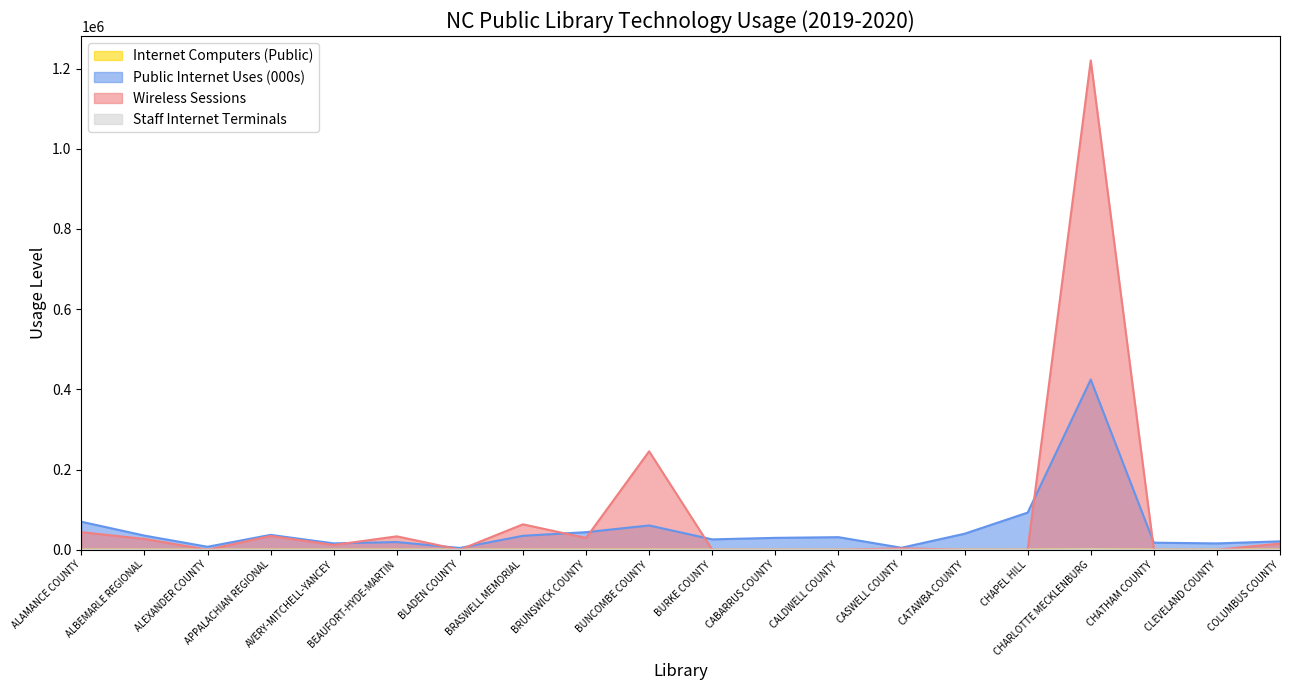

Reading right to left, list all the values displayed in this chart.

Internet Computers (Public): COLUMBUS COUNTY=92	CLEVELAND COUNTY=35	CHATHAM COUNTY=58	CHARLOTTE MECKLENBURG=764	CHAPEL HILL=60	CATAWBA COUNTY=176	CASWELL COUNTY=21	CALDWELL COUNTY=43	CABARRUS COUNTY=64	BURKE COUNTY=37	BUNCOMBE COUNTY=139	BRUNSWICK COUNTY=70	BRASWELL MEMORIAL=89	BLADEN COUNTY=13	BEAUFORT-HYDE-MARTIN=91	AVERY-MITCHELL-YANCEY=108	APPALACHIAN REGIONAL=115	ALEXANDER COUNTY=16	ALBEMARLE REGIONAL=90	ALAMANCE COUNTY=93
Public Internet Uses (000s): COLUMBUS COUNTY=20865	CLEVELAND COUNTY=15709	CHATHAM COUNTY=17515	CHARLOTTE MECKLENBURG=424399	CHAPEL HILL=92543	CATAWBA COUNTY=39831	CASWELL COUNTY=4877	CALDWELL COUNTY=31270	CABARRUS COUNTY=29546	BURKE COUNTY=25768	BUNCOMBE COUNTY=60513	BRUNSWICK COUNTY=43736	BRASWELL MEMORIAL=34692	BLADEN COUNTY=4347	BEAUFORT-HYDE-MARTIN=19127	AVERY-MITCHELL-YANCEY=15754	APPALACHIAN REGIONAL=36987	ALEXANDER COUNTY=7320	ALBEMARLE REGIONAL=35183	ALAMANCE COUNTY=69769
Wireless Sessions: COLUMBUS COUNTY=15229	CLEVELAND COUNTY=0	CHATHAM COUNTY=0	CHARLOTTE MECKLENBURG=1220400	CHAPEL HILL=0	CATAWBA COUNTY=0	CASWELL COUNTY=3380	CALDWELL COUNTY=0	CABARRUS COUNTY=0	BURKE COUNTY=0	BUNCOMBE COUNTY=245390	BRUNSWICK COUNTY=29233	BRASWELL MEMORIAL=63301	BLADEN COUNTY=0	BEAUFORT-HYDE-MARTIN=33315	AVERY-MITCHELL-YANCEY=11723	APPALACHIAN REGIONAL=34246	ALEXANDER COUNTY=0	ALBEMARLE REGIONAL=26880	ALAMANCE COUNTY=43791
Staff Internet Terminals: COLUMBUS COUNTY=47	CLEVELAND COUNTY=24	CHATHAM COUNTY=24	CHARLOTTE MECKLENBURG=802	CHAPEL HILL=35	CATAWBA COUNTY=94	CASWELL COUNTY=9	CALDWELL COUNTY=33	CABARRUS COUNTY=56	BURKE COUNTY=35	BUNCOMBE COUNTY=87	BRUNSWICK COUNTY=21	BRASWELL MEMORIAL=46	BLADEN COUNTY=14	BEAUFORT-HYDE-MARTIN=22	AVERY-MITCHELL-YANCEY=14	APPALACHIAN REGIONAL=67	ALEXANDER COUNTY=15	ALBEMARLE REGIONAL=26	ALAMANCE COUNTY=66